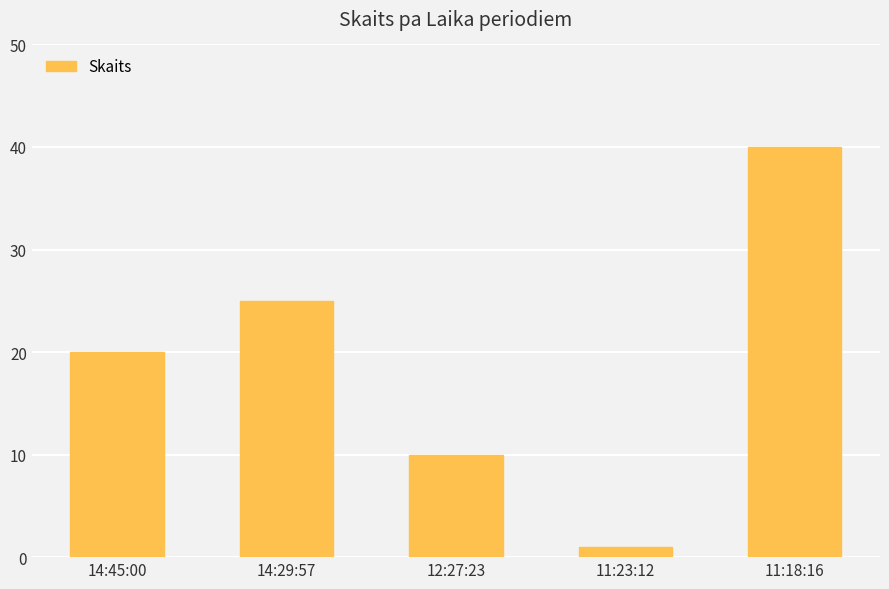

What is the difference between the values at 14:45:00 and 12:27:23?

10